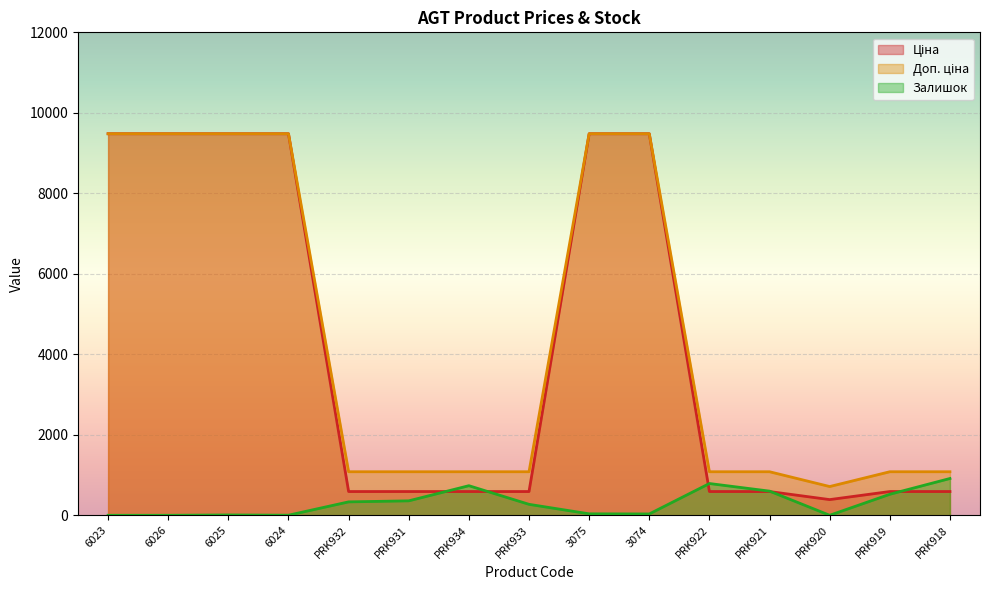

What are all the series names shown in the legend?

Ціна, Доп. ціна, Залишок